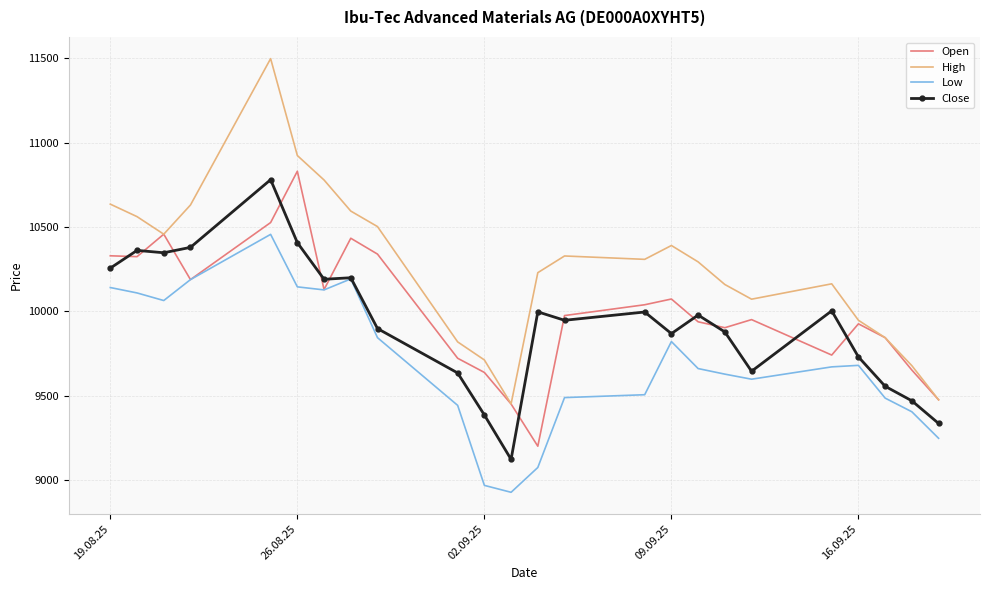

What is the maximum value for Close?

10780